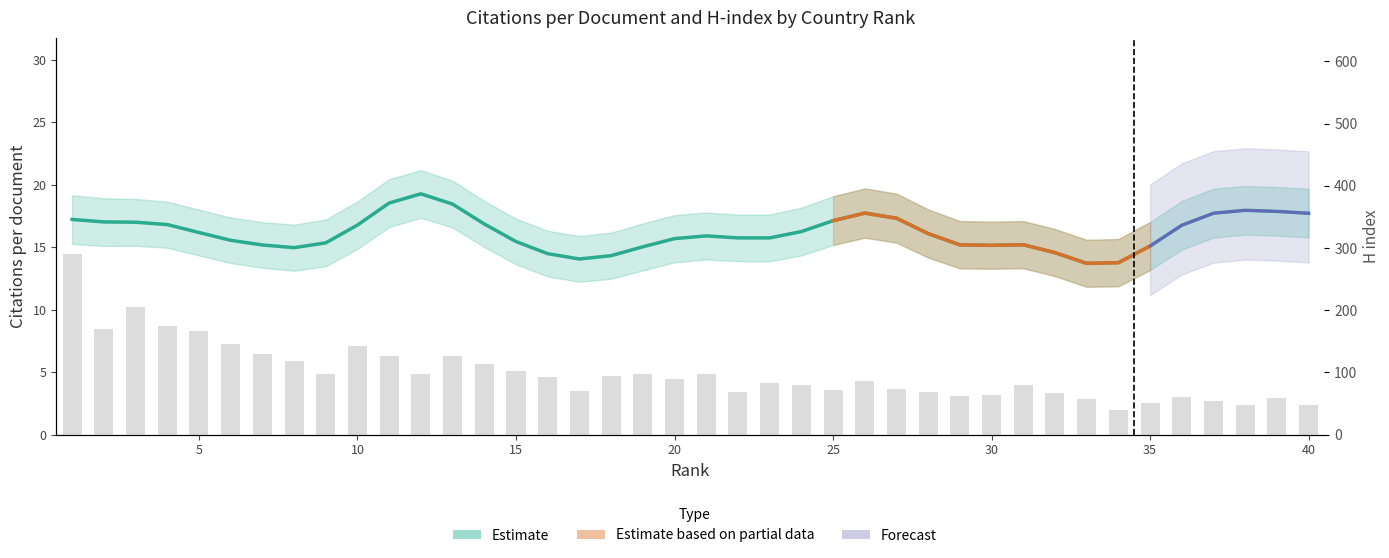

What is the change in value from 35 to 39?

+8